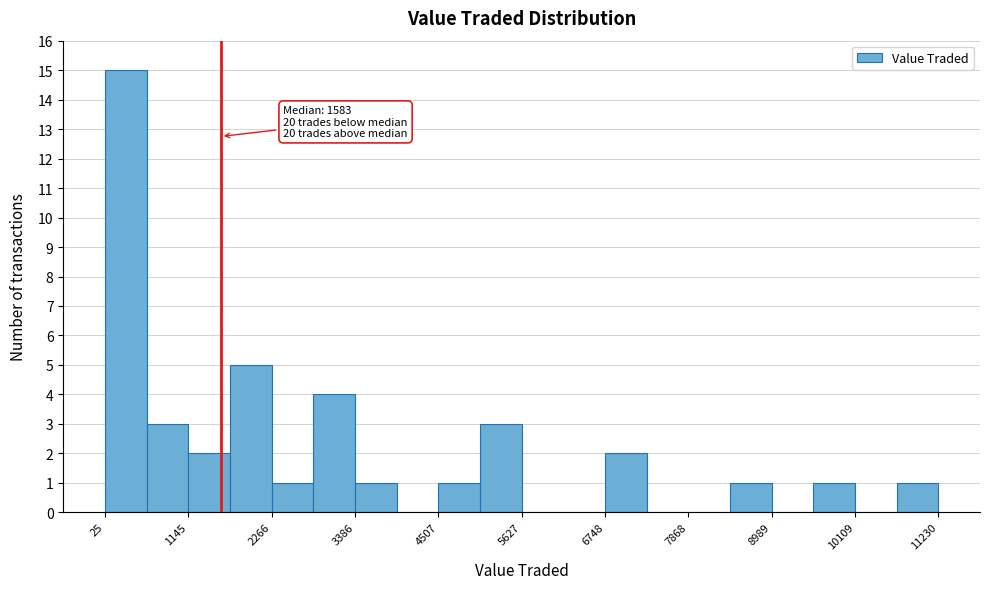

Read against the x-axis, roughly where is the centre of the tallest bar?

400